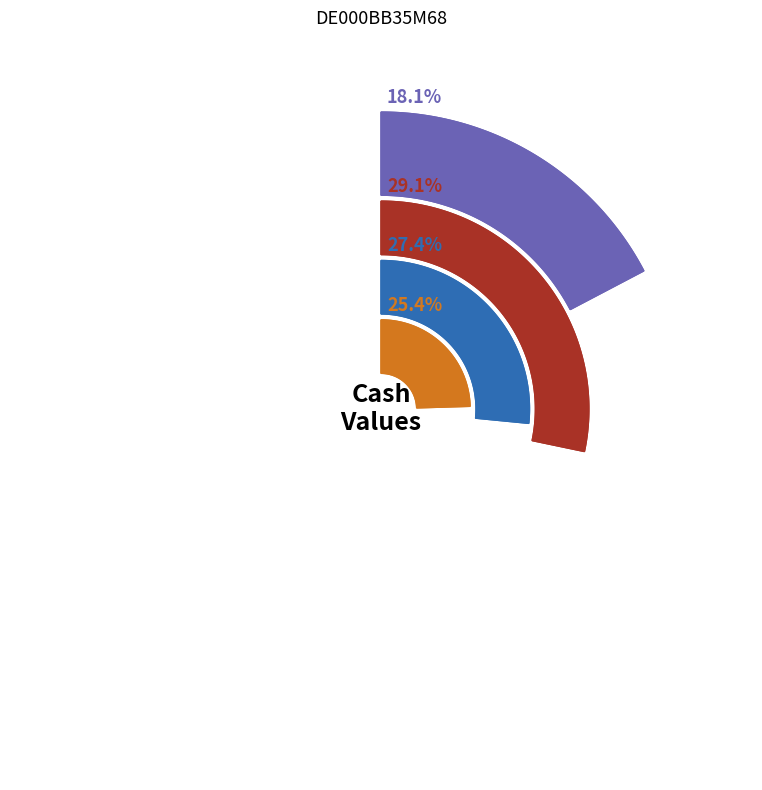

Is 2025-09-03 the majority of the pie?

No